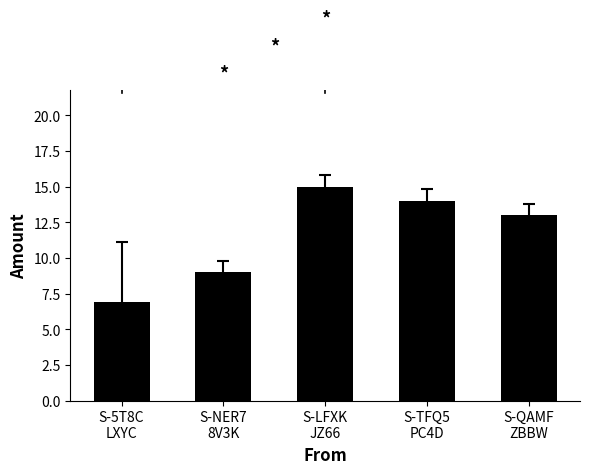

What position from the left is S-TFQ5
PC4D?

4